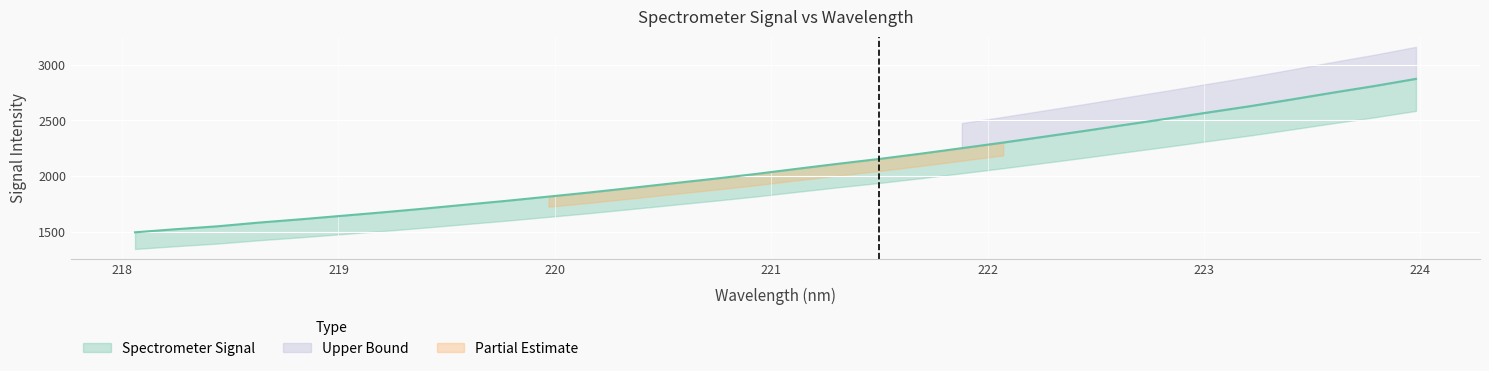

What is the label of the 11th point from the right?

222.0721